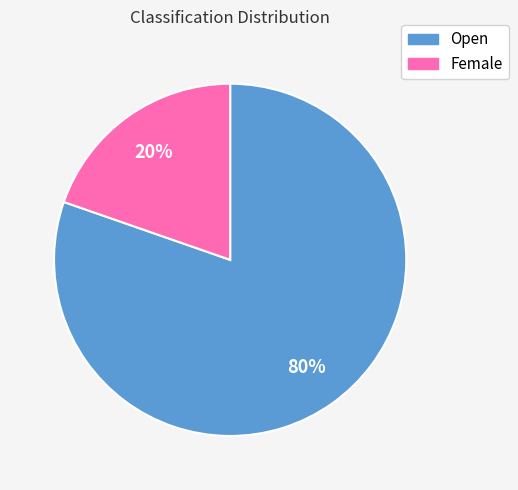

Is there a majority slice in this chart?

Yes